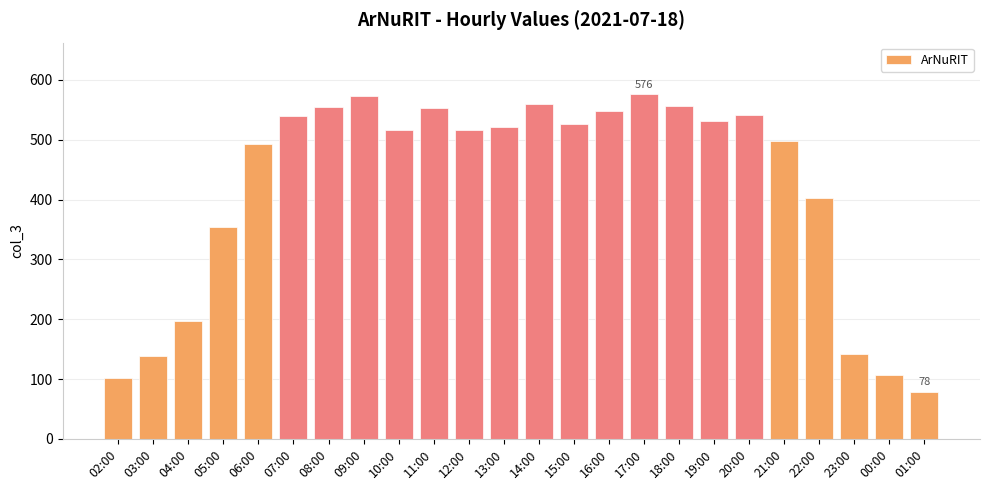

Is it true that the value at 05:00 is 625?

False